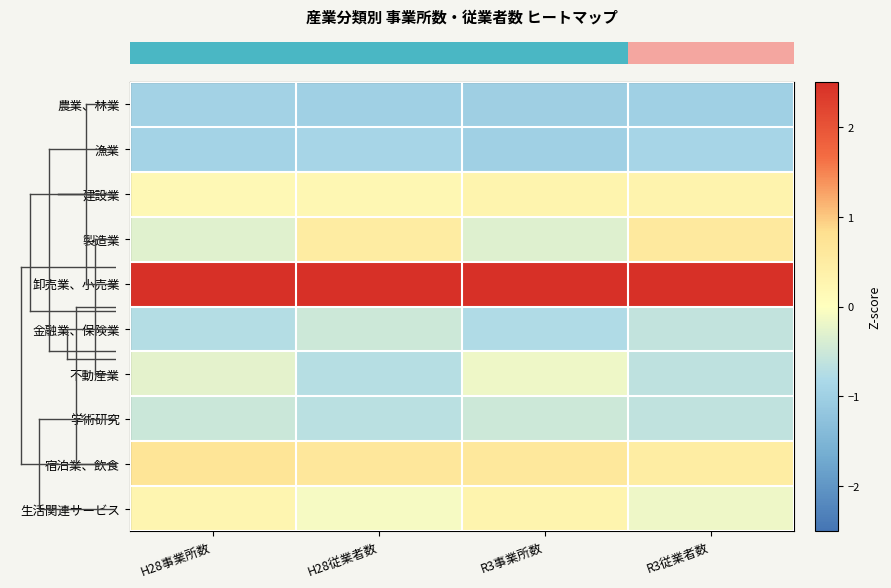

What is the spread (max minus min) of values at R3従業者数?

3.5